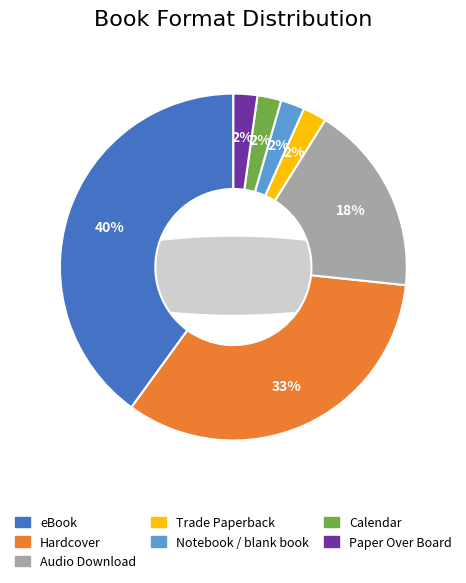

How many slices are in this pie chart?

7